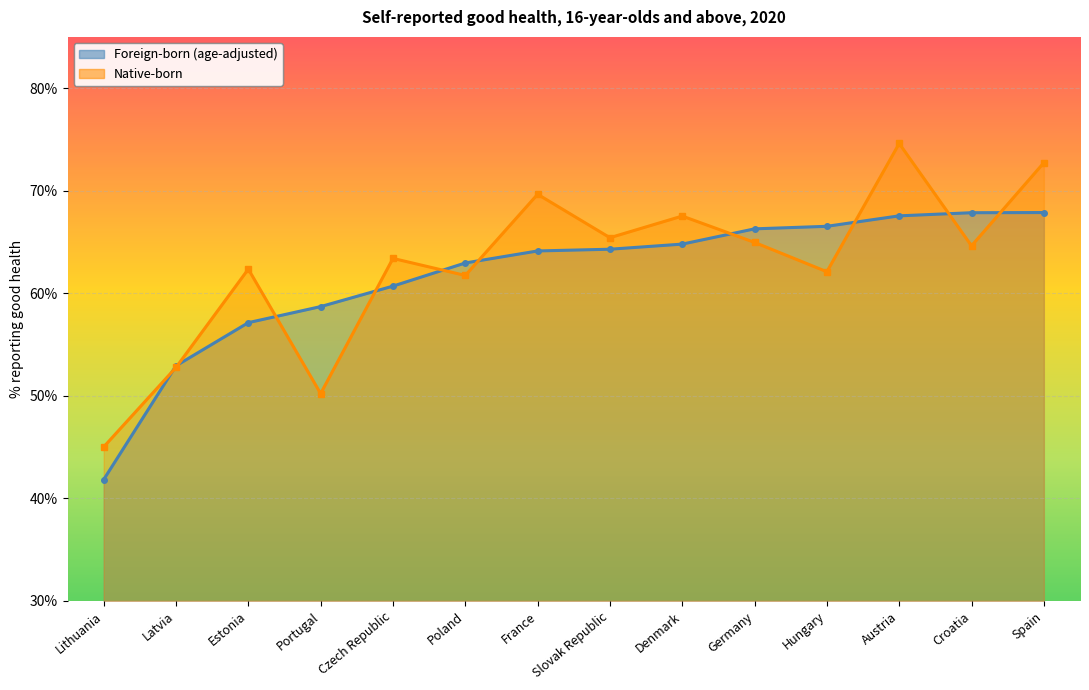

How many categories are shown in the chart?

14